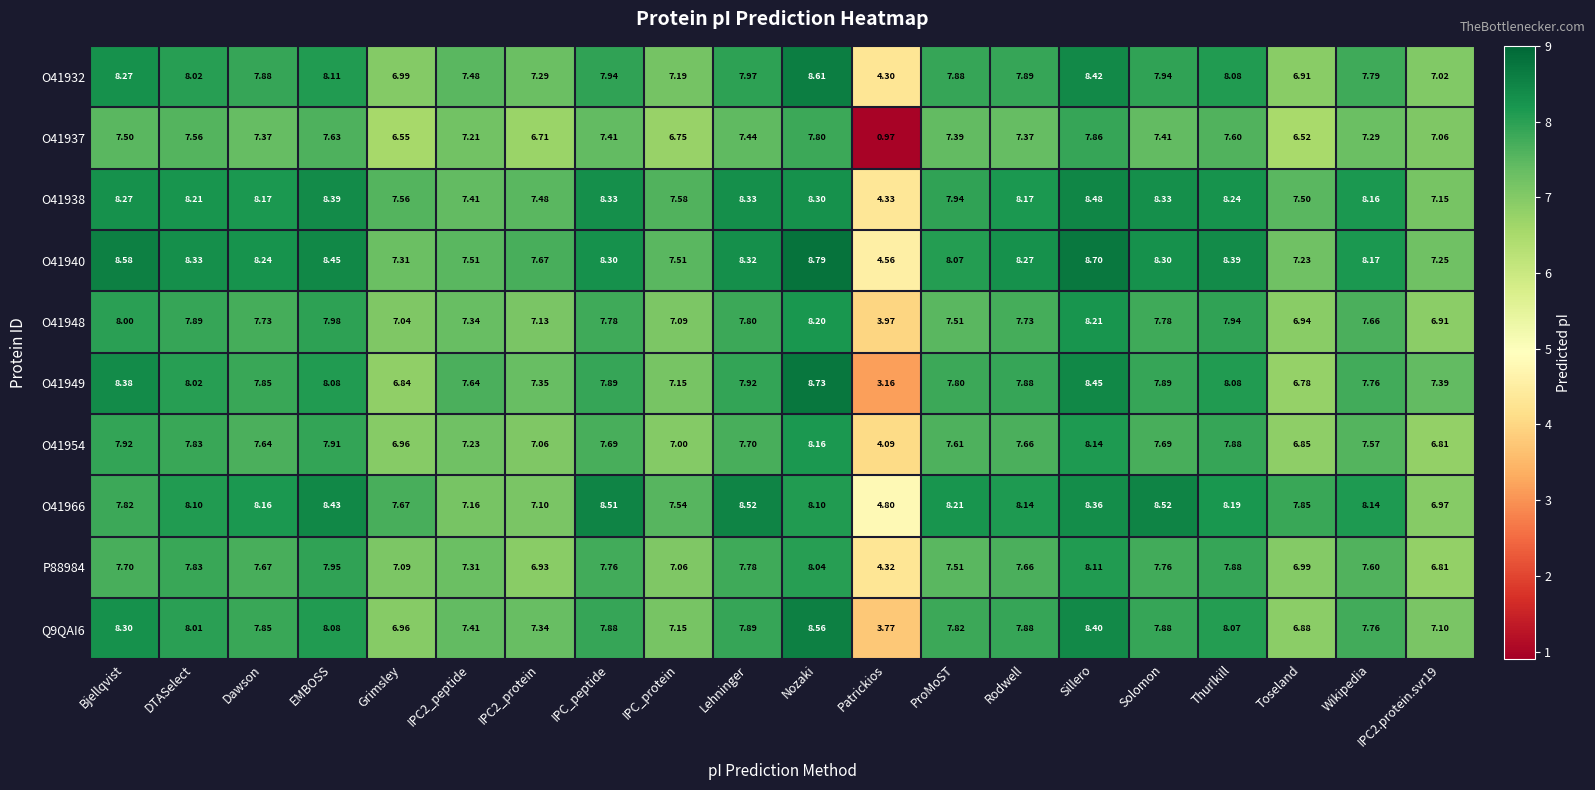

At which category does the chart reach its minimum across all series?

Patrickios